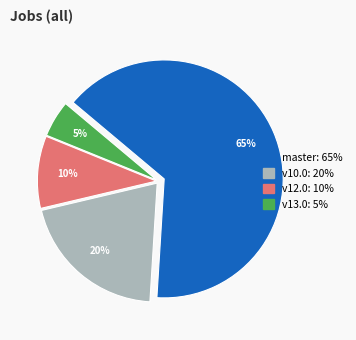

To the nearest percent, what is the average slice percentage?

25%